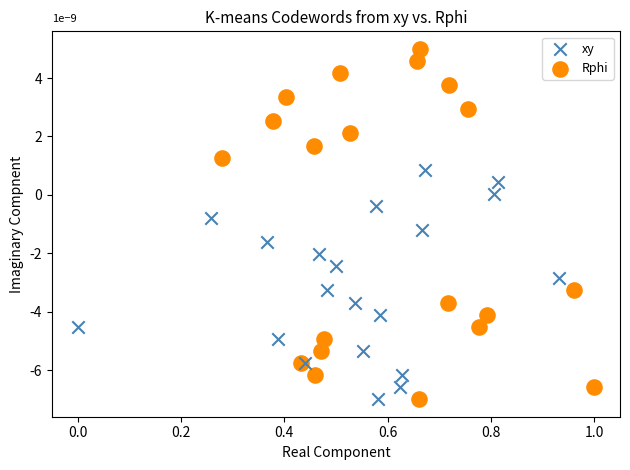

Which series has the largest Y range (max minus min)?

Rphi